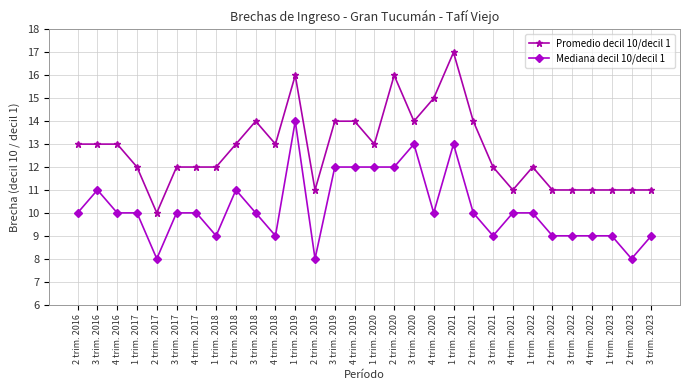

Reading left to right, extract all data points from this chart.

Promedio decil 10/decil 1: 2 trim. 2016=13	3 trim. 2016=13	4 trim. 2016=13	1 trim. 2017=12	2 trim. 2017=10	3 trim. 2017=12	4 trim. 2017=12	1 trim. 2018=12	2 trim. 2018=13	3 trim. 2018=14	4 trim. 2018=13	1 trim. 2019=16	2 trim. 2019=11	3 trim. 2019=14	4 trim. 2019=14	1 trim. 2020=13	2 trim. 2020=16	3 trim. 2020=14	4 trim. 2020=15	1 trim. 2021=17	2 trim. 2021=14	3 trim. 2021=12	4 trim. 2021=11	1 trim. 2022=12	2 trim. 2022=11	3 trim. 2022=11	4 trim. 2022=11	1 trim. 2023=11	2 trim. 2023=11	3 trim. 2023=11
Mediana decil 10/decil 1: 2 trim. 2016=10	3 trim. 2016=11	4 trim. 2016=10	1 trim. 2017=10	2 trim. 2017=8	3 trim. 2017=10	4 trim. 2017=10	1 trim. 2018=9	2 trim. 2018=11	3 trim. 2018=10	4 trim. 2018=9	1 trim. 2019=14	2 trim. 2019=8	3 trim. 2019=12	4 trim. 2019=12	1 trim. 2020=12	2 trim. 2020=12	3 trim. 2020=13	4 trim. 2020=10	1 trim. 2021=13	2 trim. 2021=10	3 trim. 2021=9	4 trim. 2021=10	1 trim. 2022=10	2 trim. 2022=9	3 trim. 2022=9	4 trim. 2022=9	1 trim. 2023=9	2 trim. 2023=8	3 trim. 2023=9